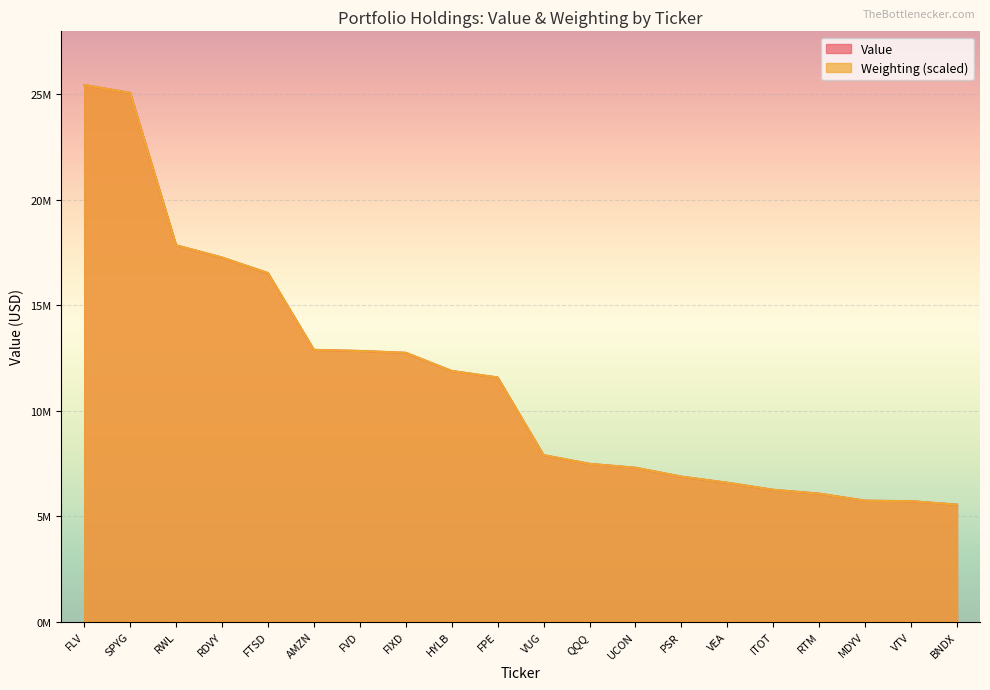

Is it true that Value equals 8169010.8 at FTSD?

False